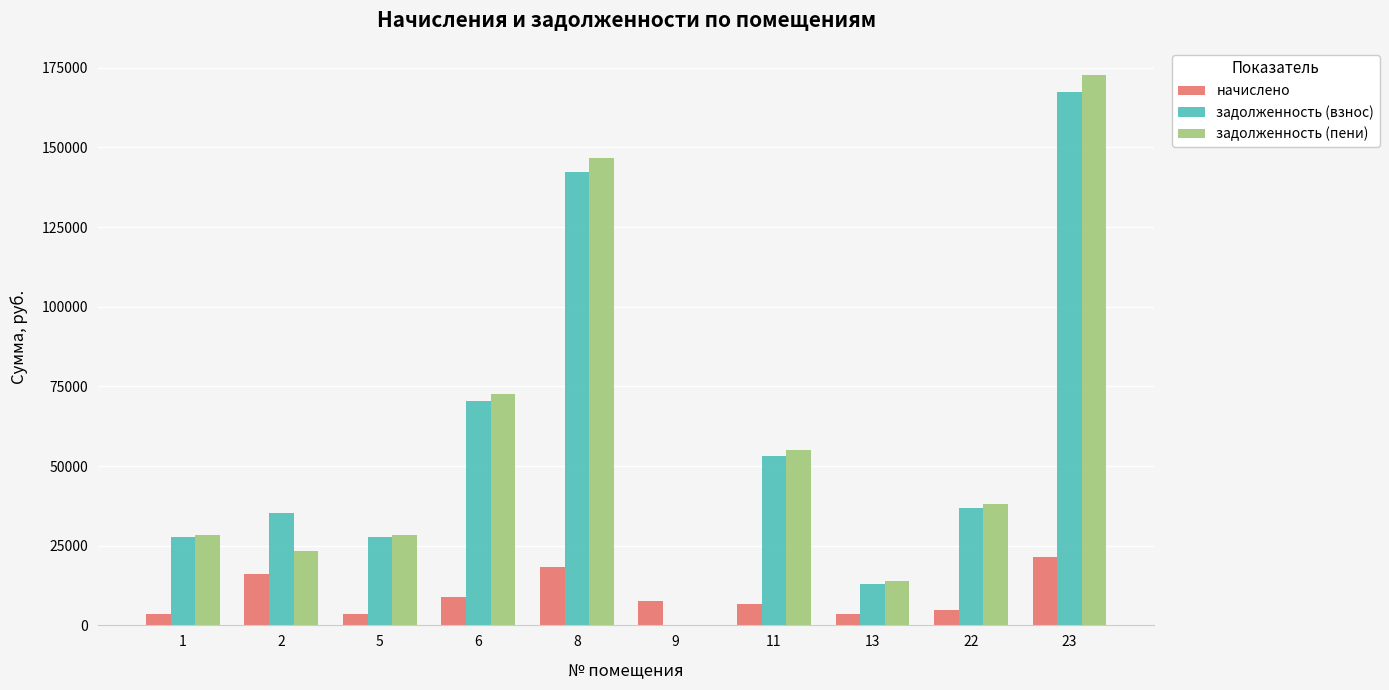

Which series has the largest range (max minus min)?

задолженность (пени)